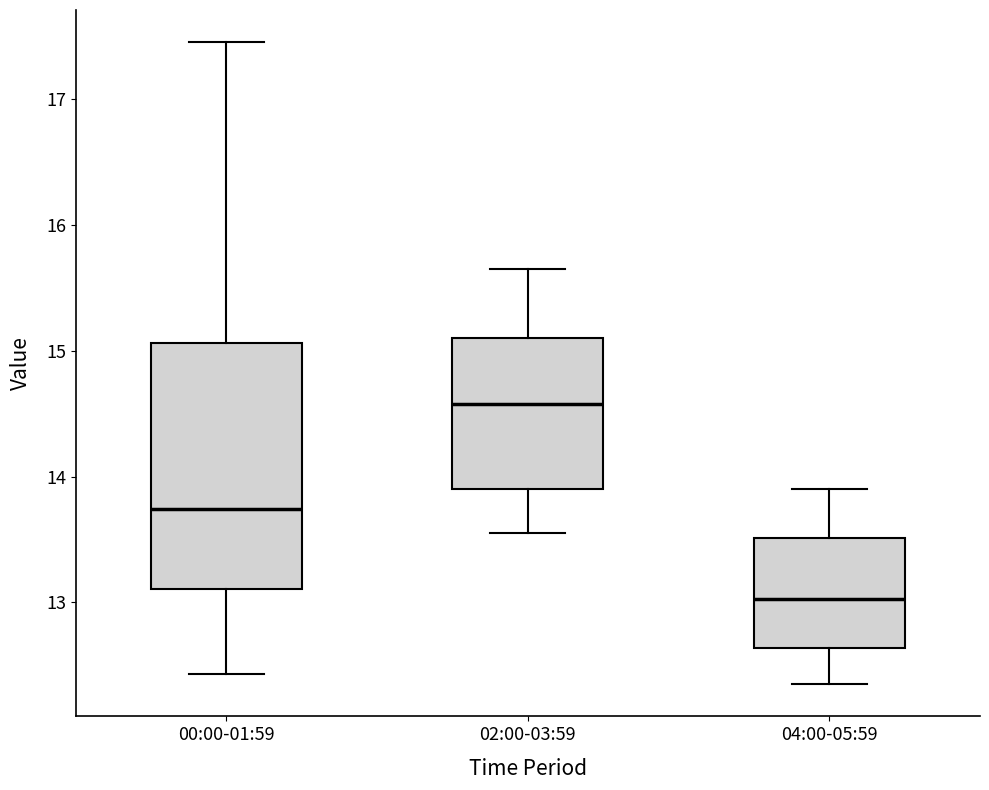

Which box has the lowest median line?

04:00-05:59